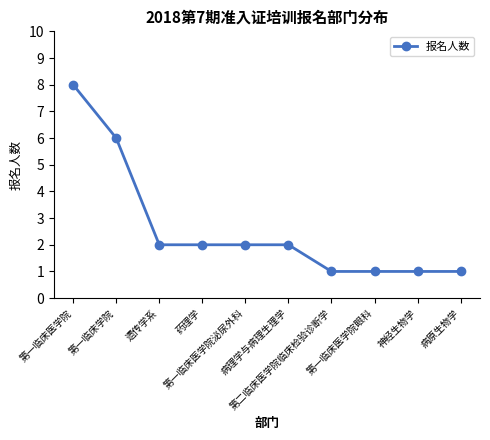

What is the value of the 7th point from the left?

1